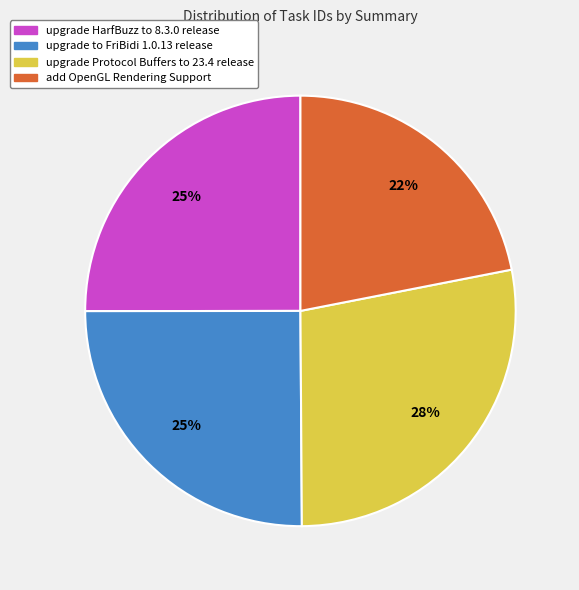

The add OpenGL Rendering Support slice represents 11% of the pie. True or false?

False